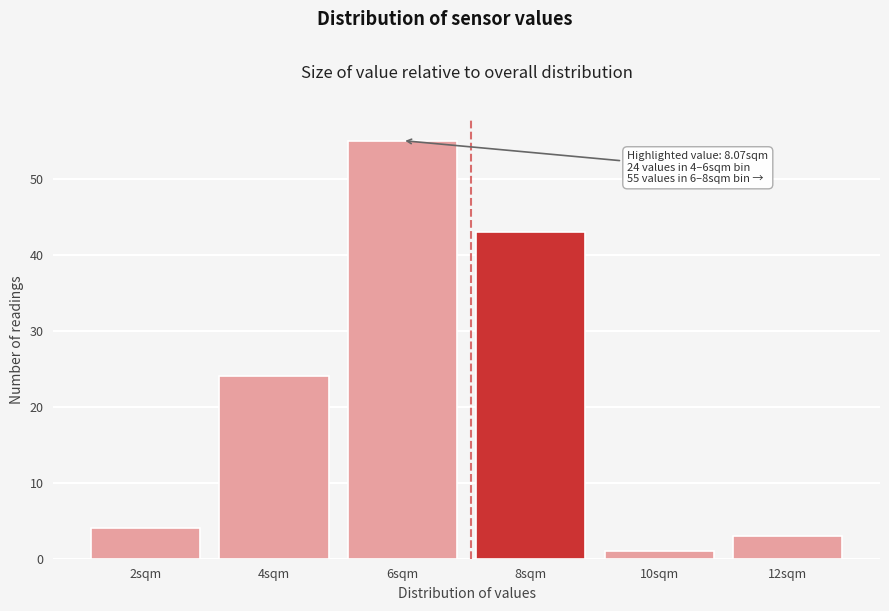

Reading left to right, list all the values displayed in this chart.

4	24	55	43	1	3